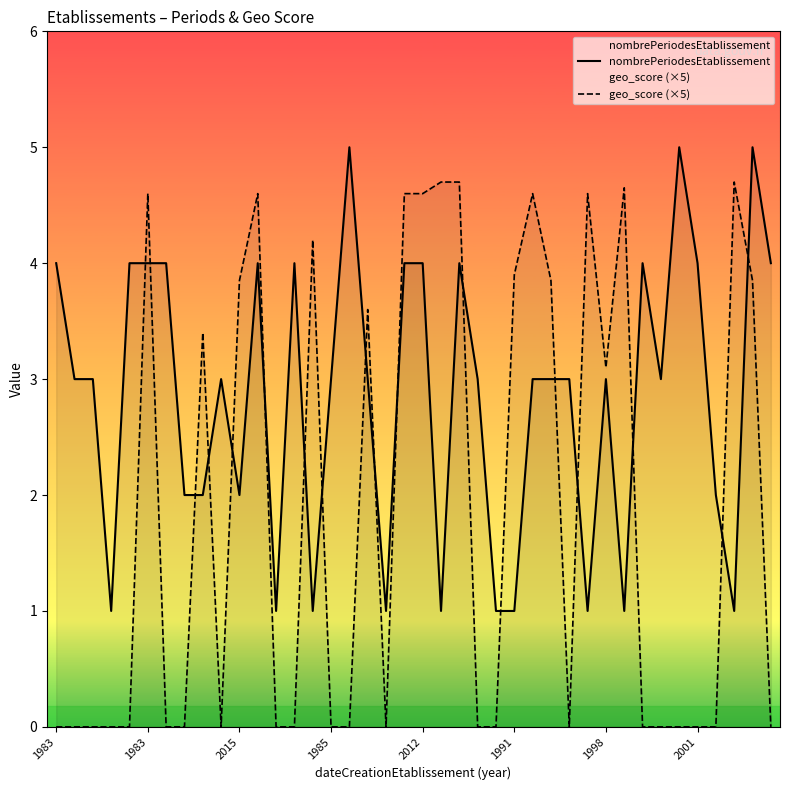

What value does the nombrePeriodesEtablissement series have at 1985?

3.0